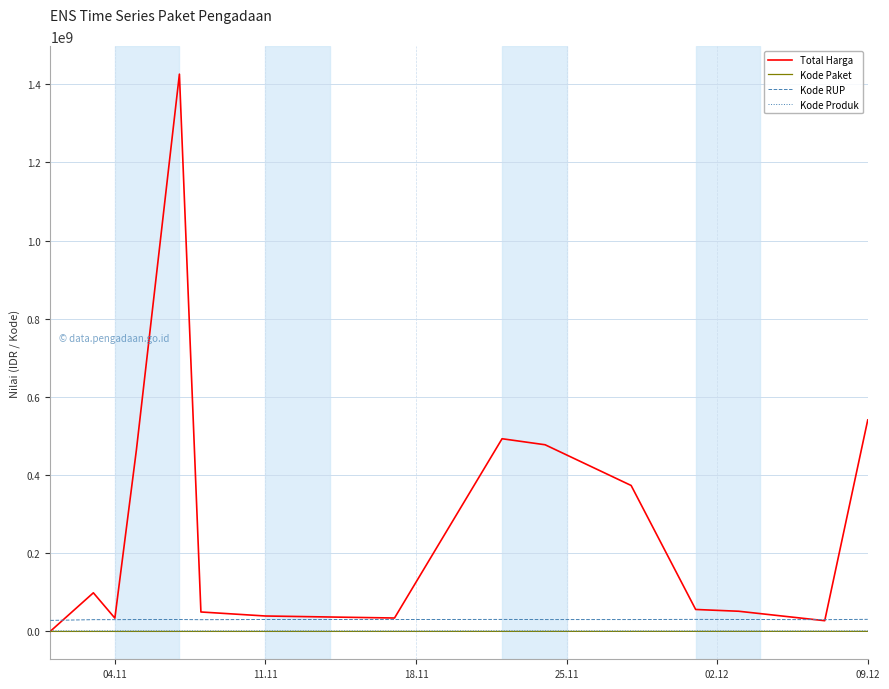

How many lines are shown in the chart?

4